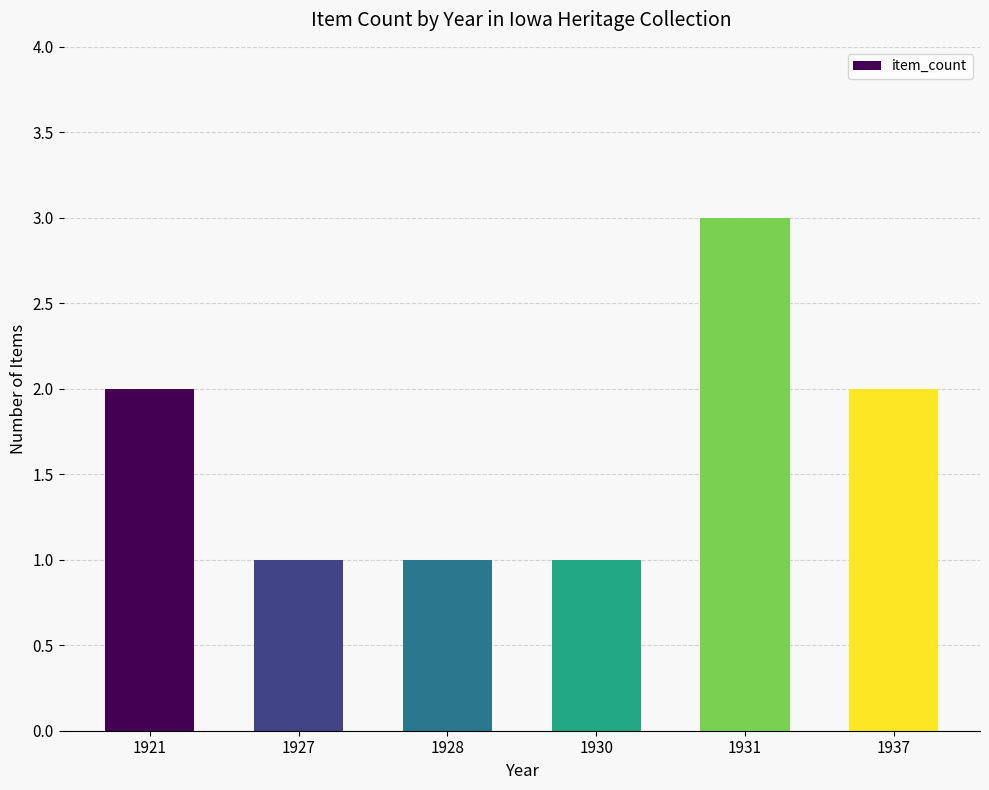

What is the sum of the values at 1921 and 1930?

3